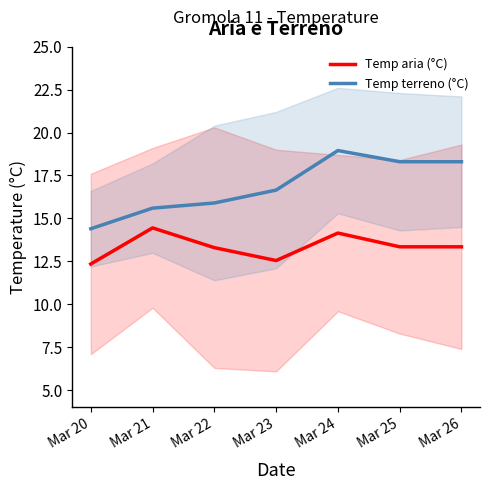

What is the sum of the Temp terreno (°C) values at Mar 25 and Mar 22?

34.2